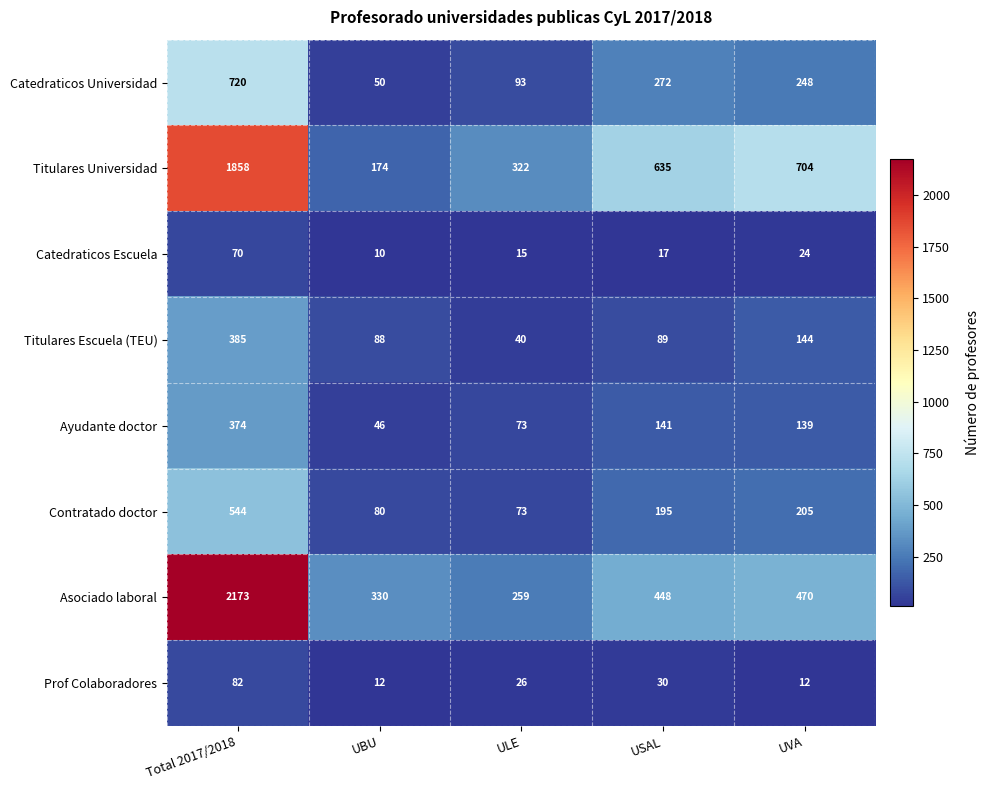

At which category is the sum across all series the highest?

Total 2017/2018